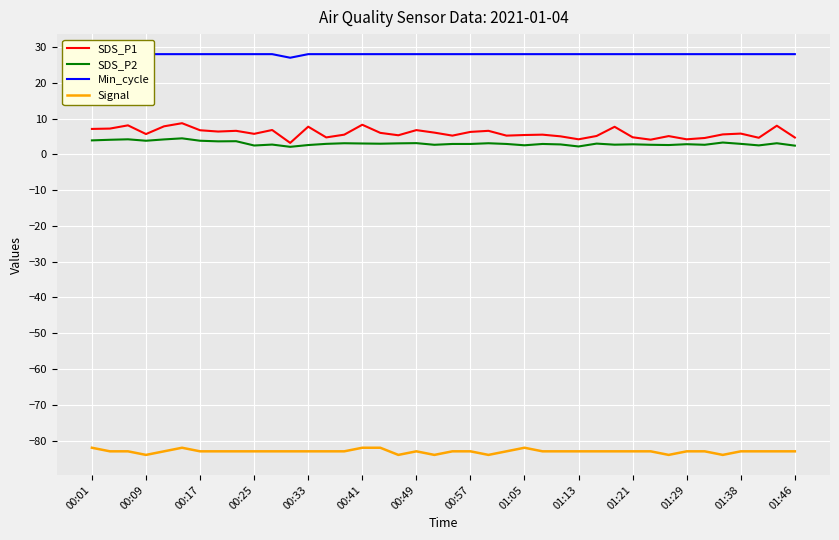

What is the average value of the Signal series?

-83.0